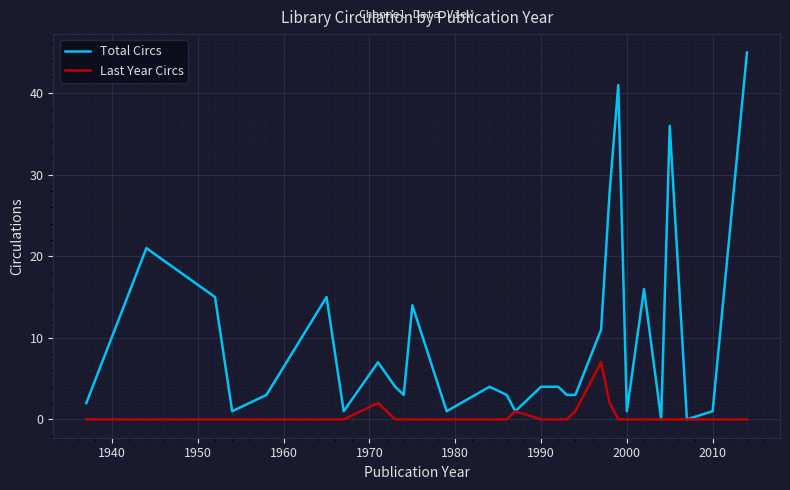

Count the Last Year Circs values in the range 0 to 1.

27